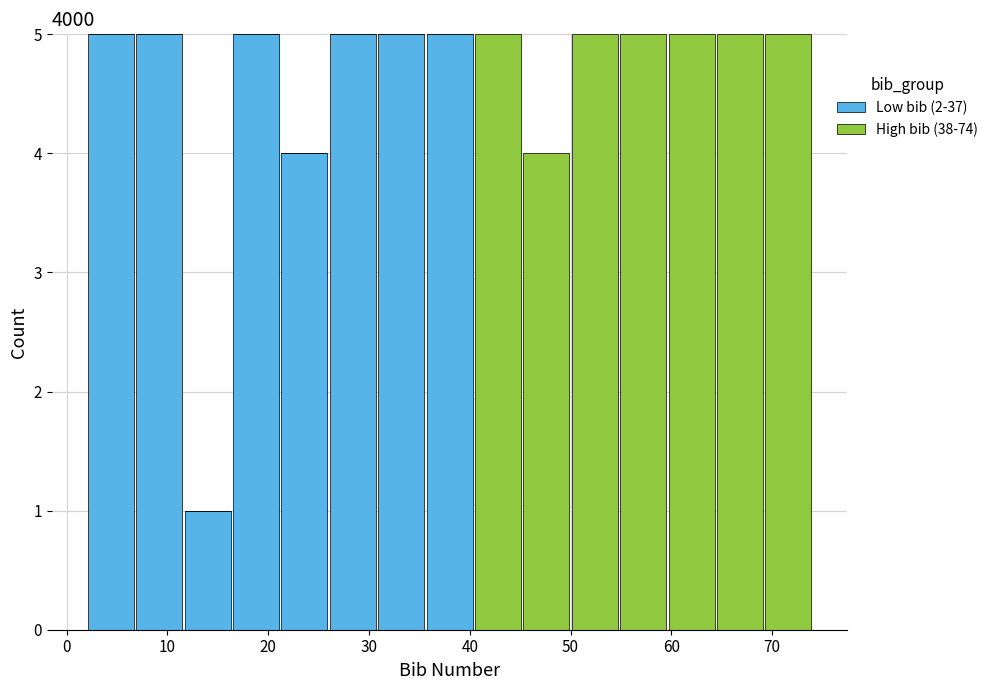

Reading left to right, list every stacked bar in this chart as the range it spans on the x-axis followed by its total height. Neither the bar edges nor the heights are printed on the chart, so give them approximately, as read against the axes.

2.0 to 6.8: 5
6.8 to 11.6: 5
11.6 to 16.4: 1
16.4 to 21.2: 5
21.2 to 26.0: 4
26.0 to 30.8: 5
30.8 to 35.6: 5
35.6 to 40.4: 5
40.4 to 45.2: 5
45.2 to 50.0: 4
50.0 to 54.8: 5
54.8 to 59.6: 5
59.6 to 64.4: 5
64.4 to 69.2: 5
69.2 to 74.0: 5